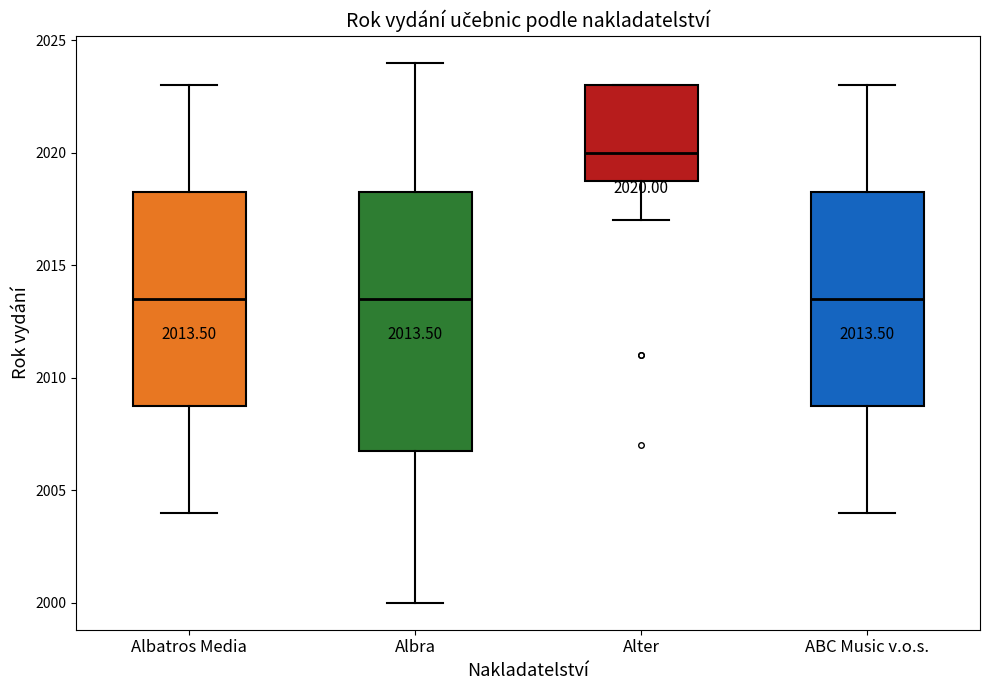

Comparing the boxes themselves (not the whiskers), which one is the tallest?

Albra